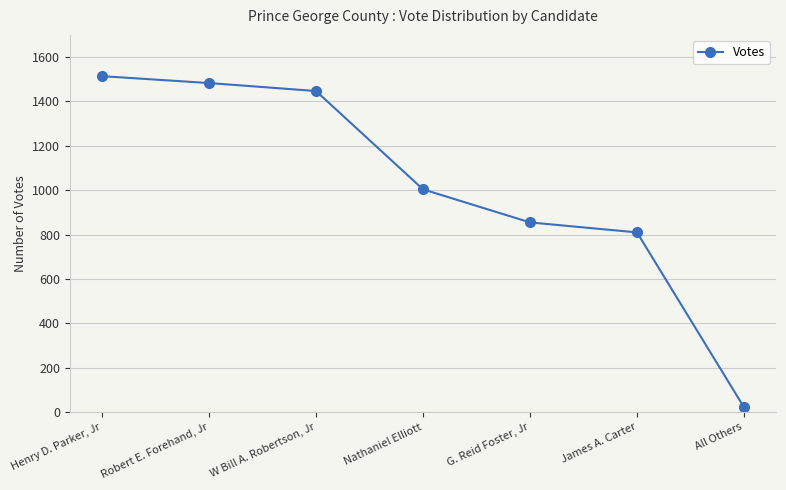

List the labels in order of value, largest first.

Henry D. Parker, Jr, Robert E. Forehand, Jr, W Bill A. Robertson, Jr, Nathaniel Elliott, G. Reid Foster, Jr, James A. Carter, All Others